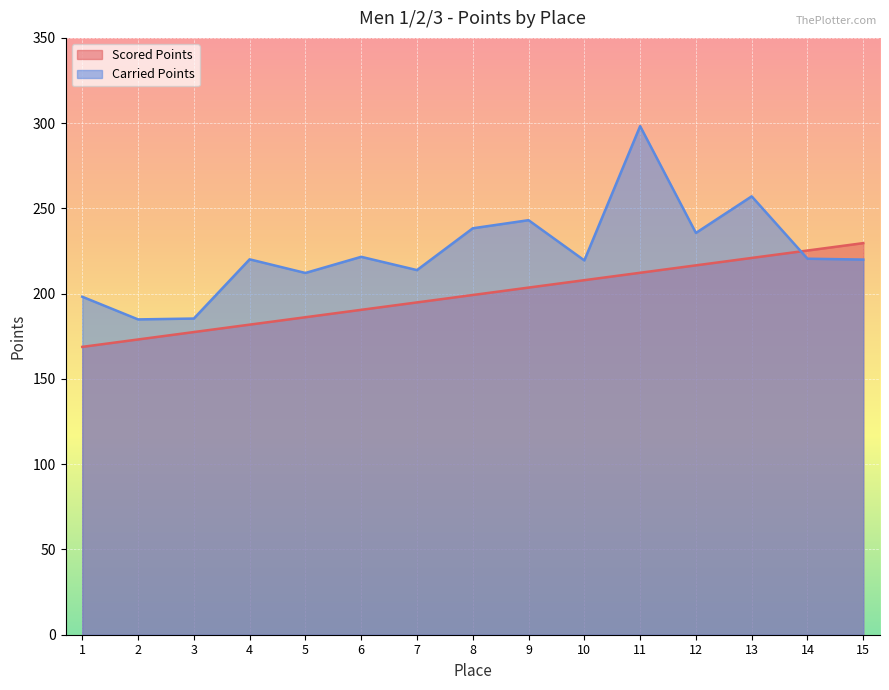

Does the chart display data point markers on the line(s)?

No